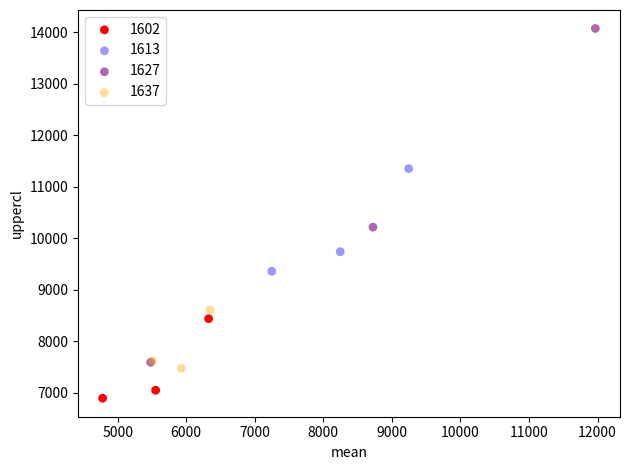

Which series has the widest spread of Y values?

1627